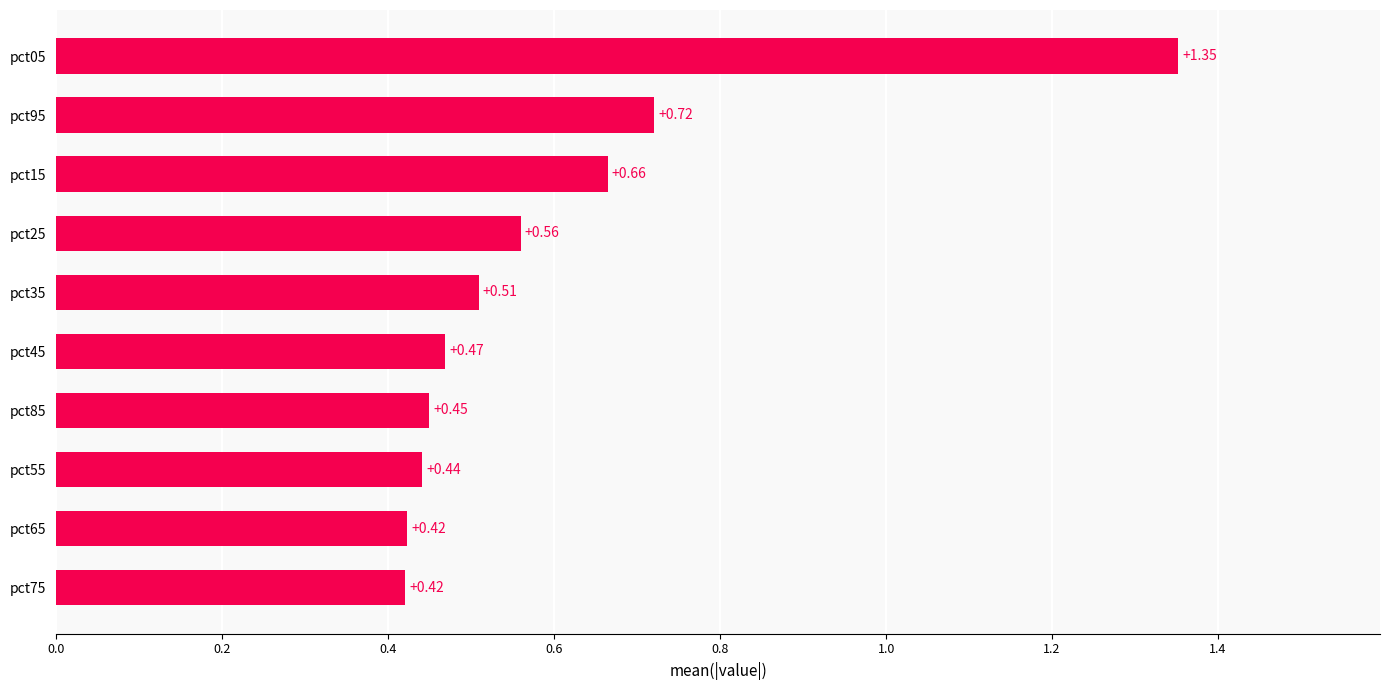

Between pct95 and pct85, which is larger?

pct95